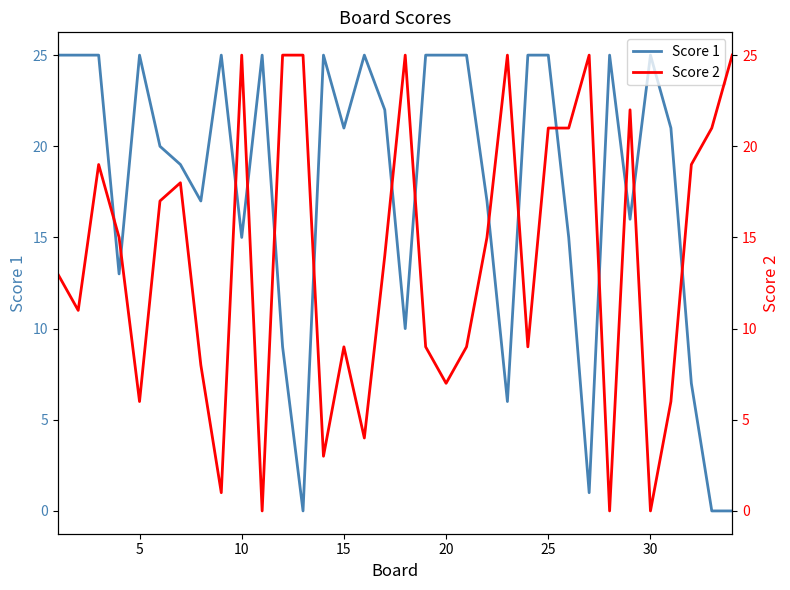

True or false: Score 1 has a value of 7 at 15.

False